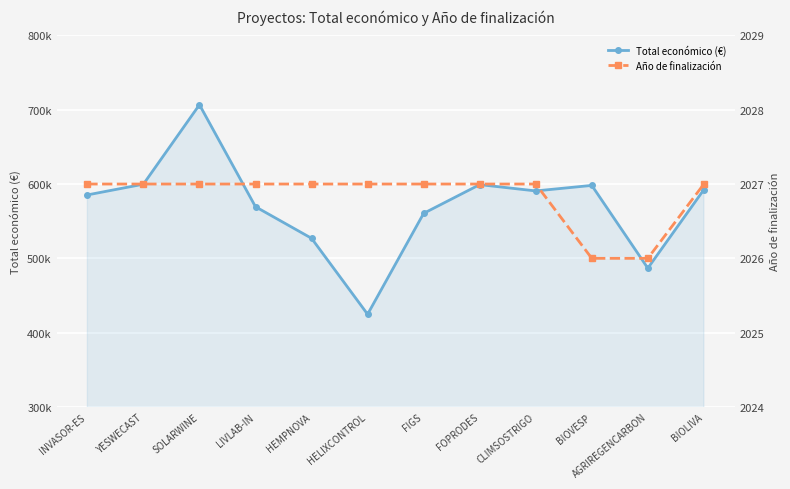

Between INVASOR-ES and AGRIREGENCARBON, which series saw the biggest shift?

Total económico (€)